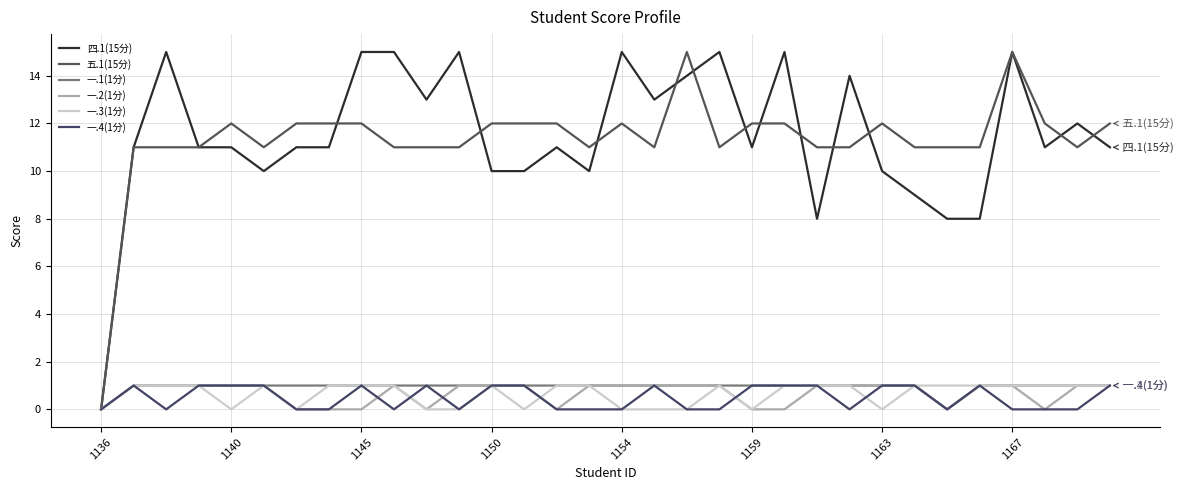

How many distinct data groups are displayed?

6